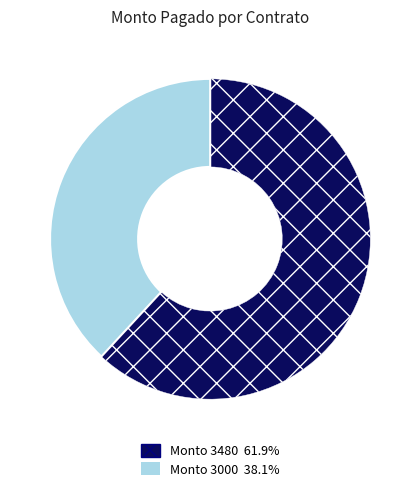

Is there a majority slice in this chart?

Yes